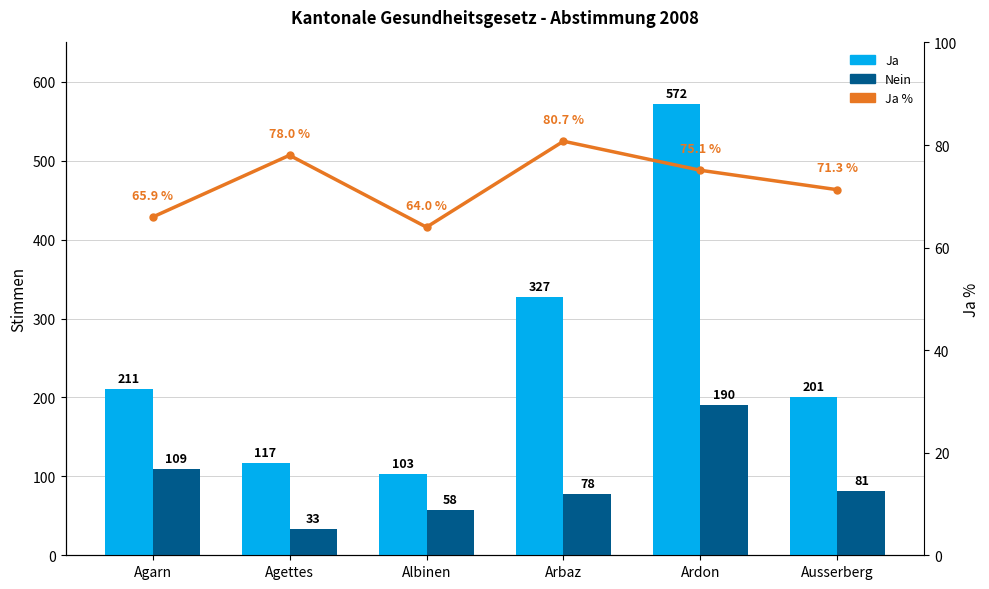

At which label is Ja % closest to 72?

Ausserberg